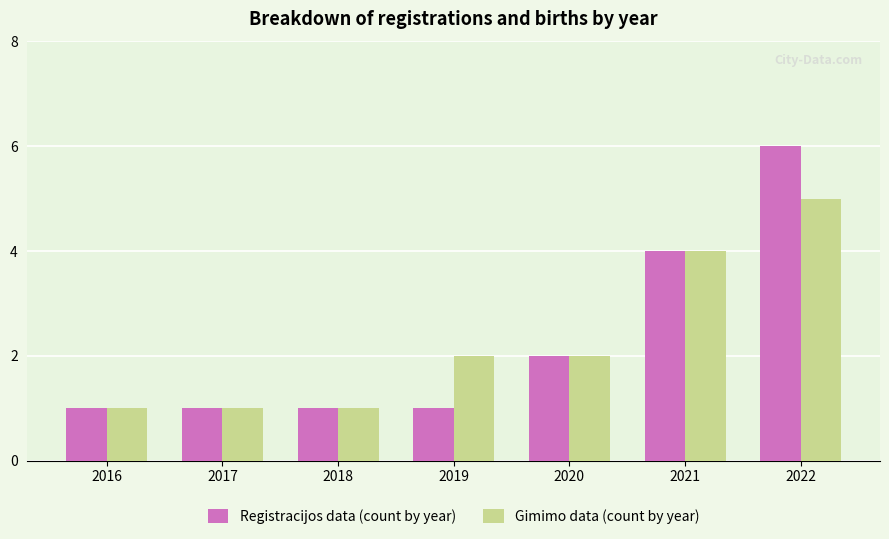

Reading left to right, what are all the values shown in this chart?

Registracijos data (count by year): 1	1	1	1	2	4	6
Gimimo data (count by year): 1	1	1	2	2	4	5